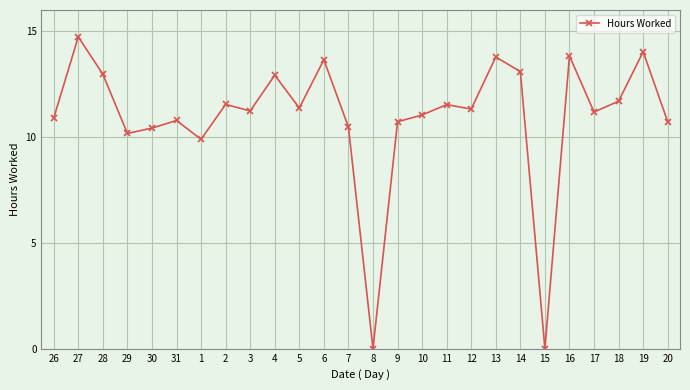

What is the ratio of the value at 3 to the value at 20?

1.0